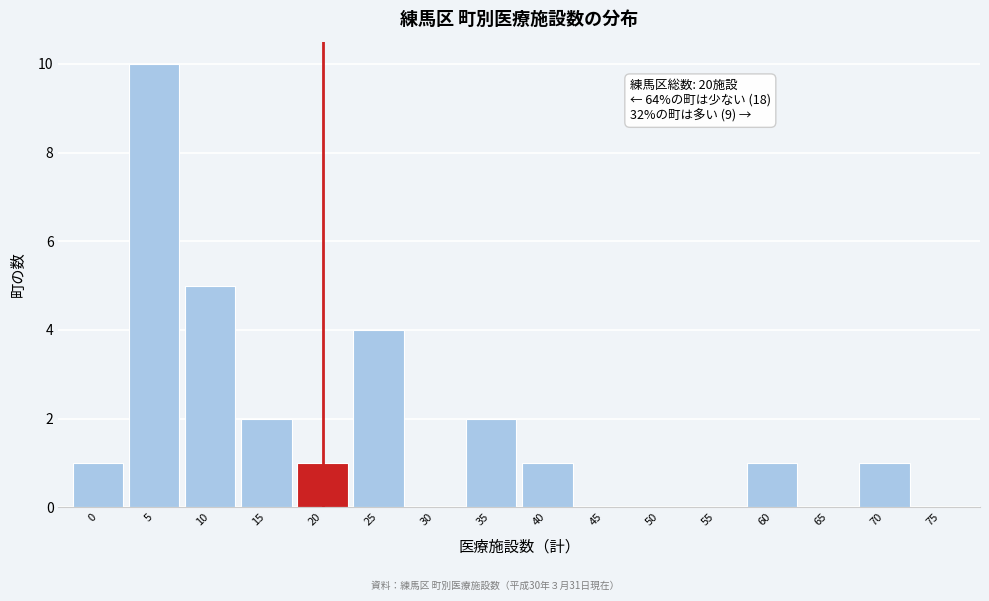

Reading right to left, list all the values displayed in this chart.

75=0	70=1	65=0	60=1	55=0	50=0	45=0	40=1	35=2	30=0	25=4	20=1	15=2	10=5	5=10	0=1